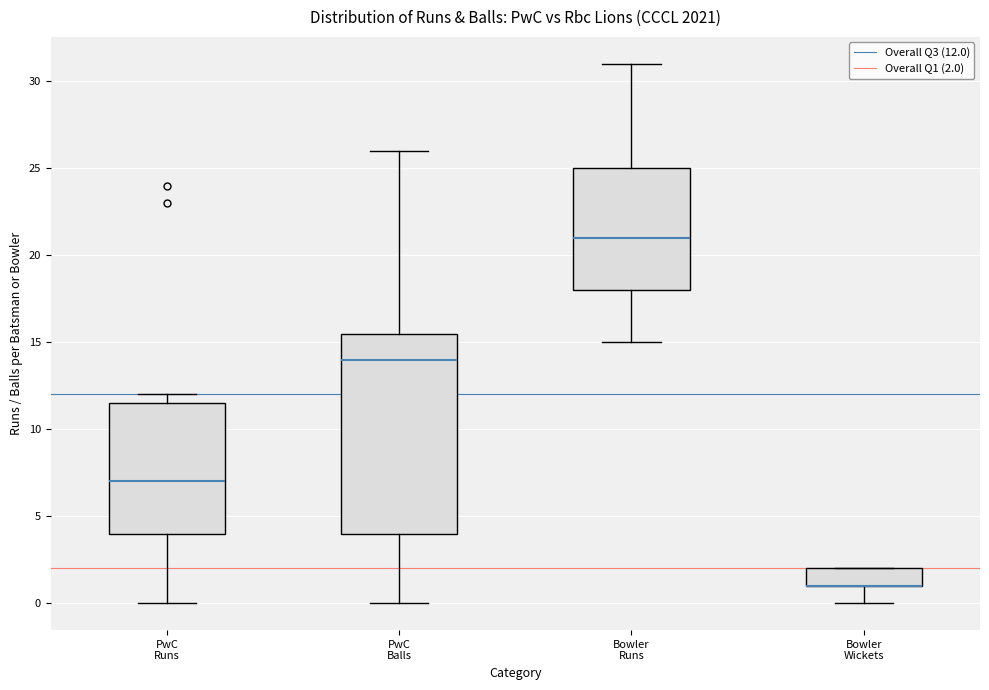

Comparing the boxes themselves (not the whiskers), which one is the tallest?

PwC Balls